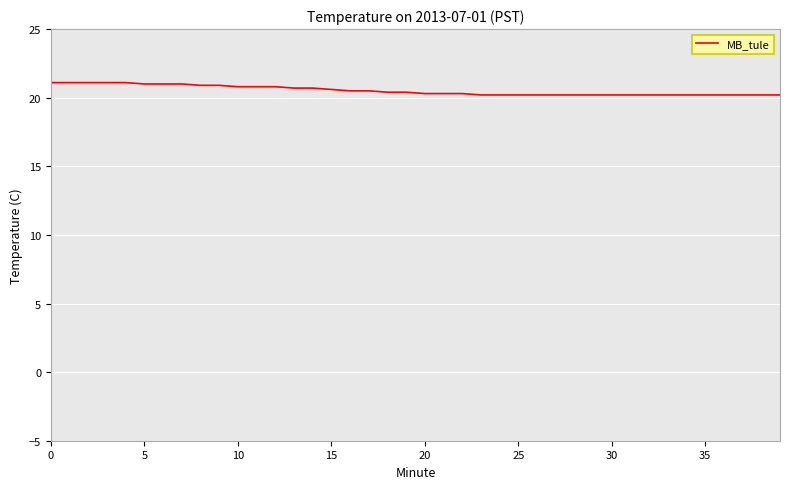

What is the smallest value displayed?

20.2